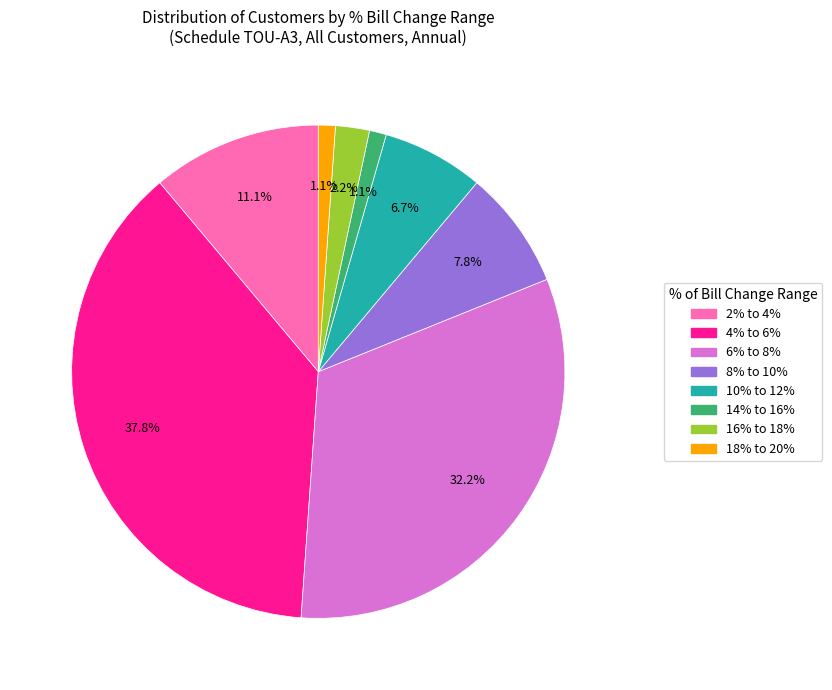

What is the largest slice in the pie chart?

4% to 6%